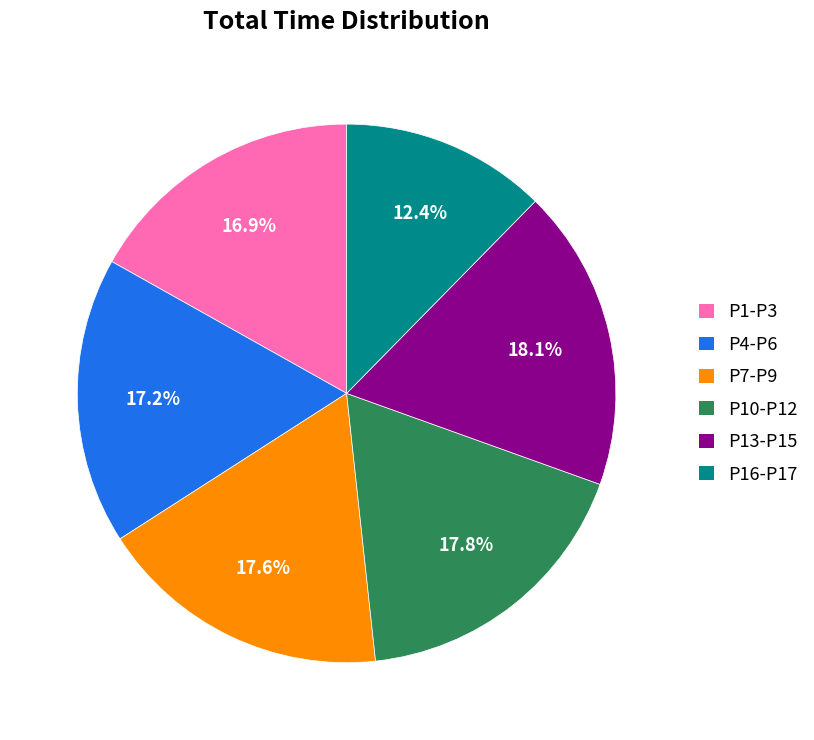

Does any single category account for the majority?

No